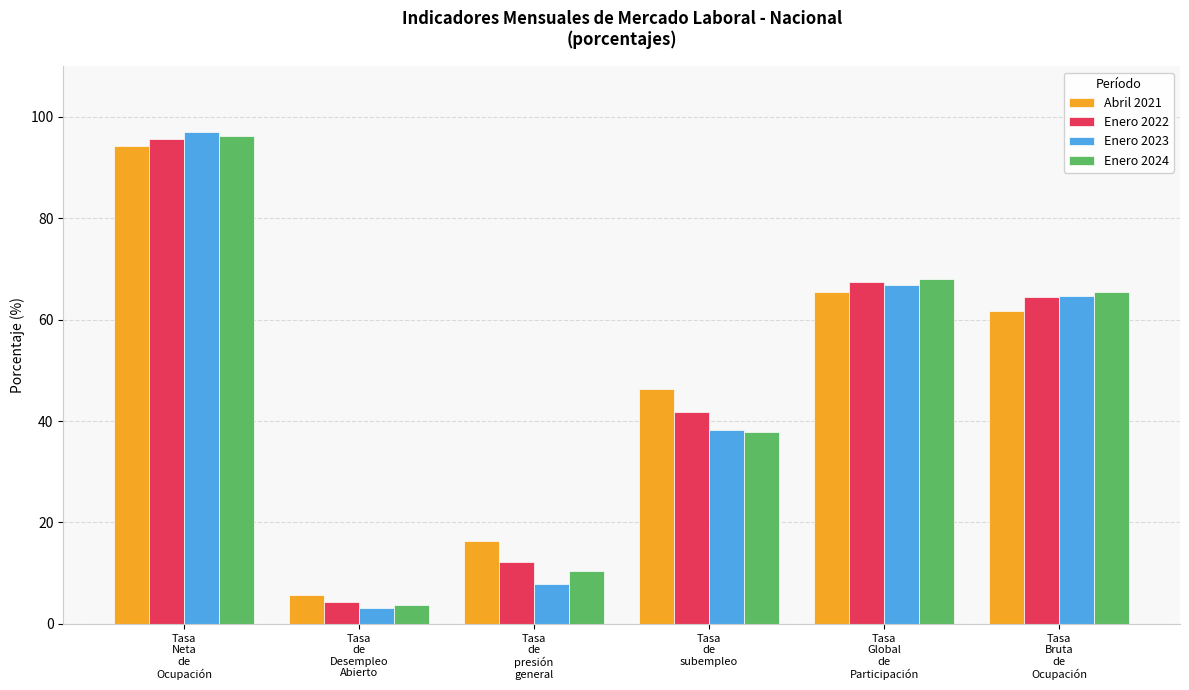

True or false: Enero 2023 has a value of 66.8 at Tasa
Global
de
Participación.

True